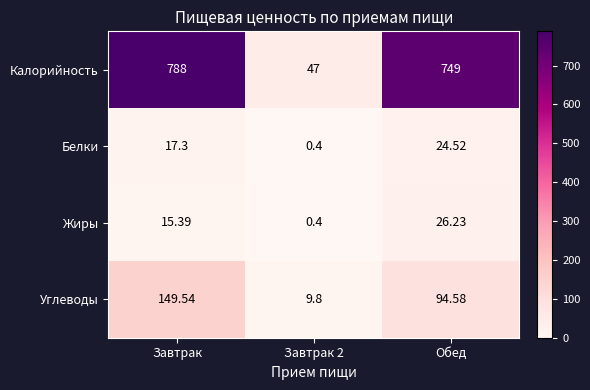

At which label does Калорийность first exceed 749?

Завтрак